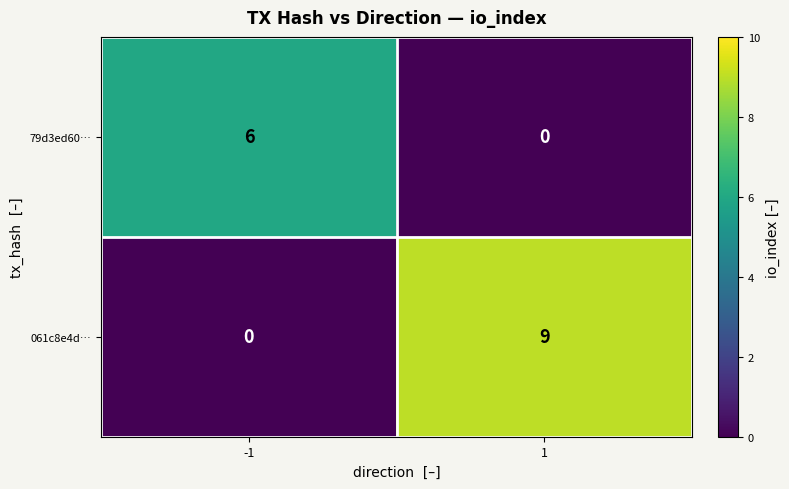

Read the 061c8e4d… value at 1.

9